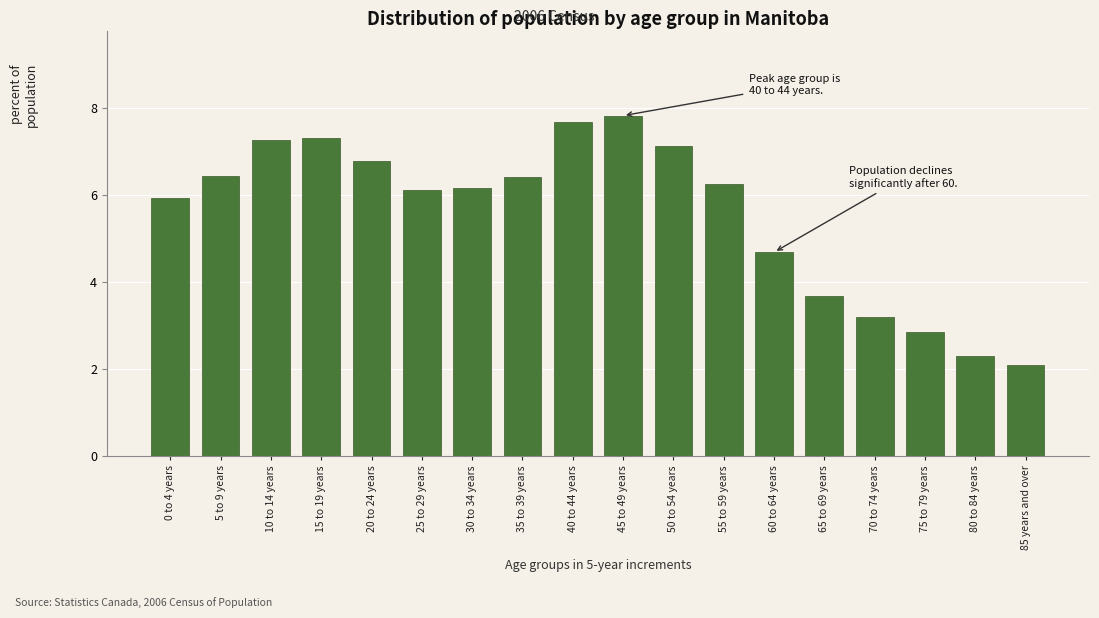

Reading right to left, list all the values displayed in this chart.

85 years and over=2.1	80 to 84 years=2.3	75 to 79 years=2.8	70 to 74 years=3.2	65 to 69 years=3.7	60 to 64 years=4.7	55 to 59 years=6.2	50 to 54 years=7.1	45 to 49 years=7.8	40 to 44 years=7.7	35 to 39 years=6.4	30 to 34 years=6.2	25 to 29 years=6.1	20 to 24 years=6.8	15 to 19 years=7.3	10 to 14 years=7.2	5 to 9 years=6.4	0 to 4 years=5.9